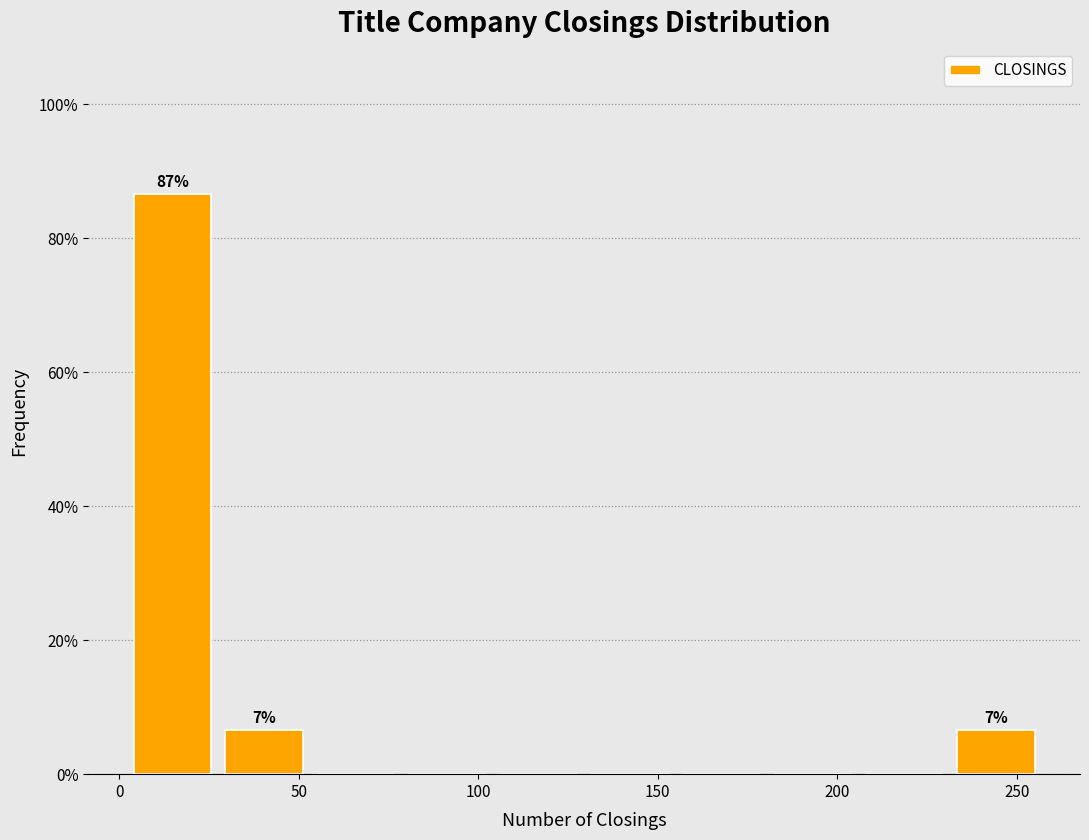

Over which range of the x-axis is the bar tallest?

2.0 to 27.5